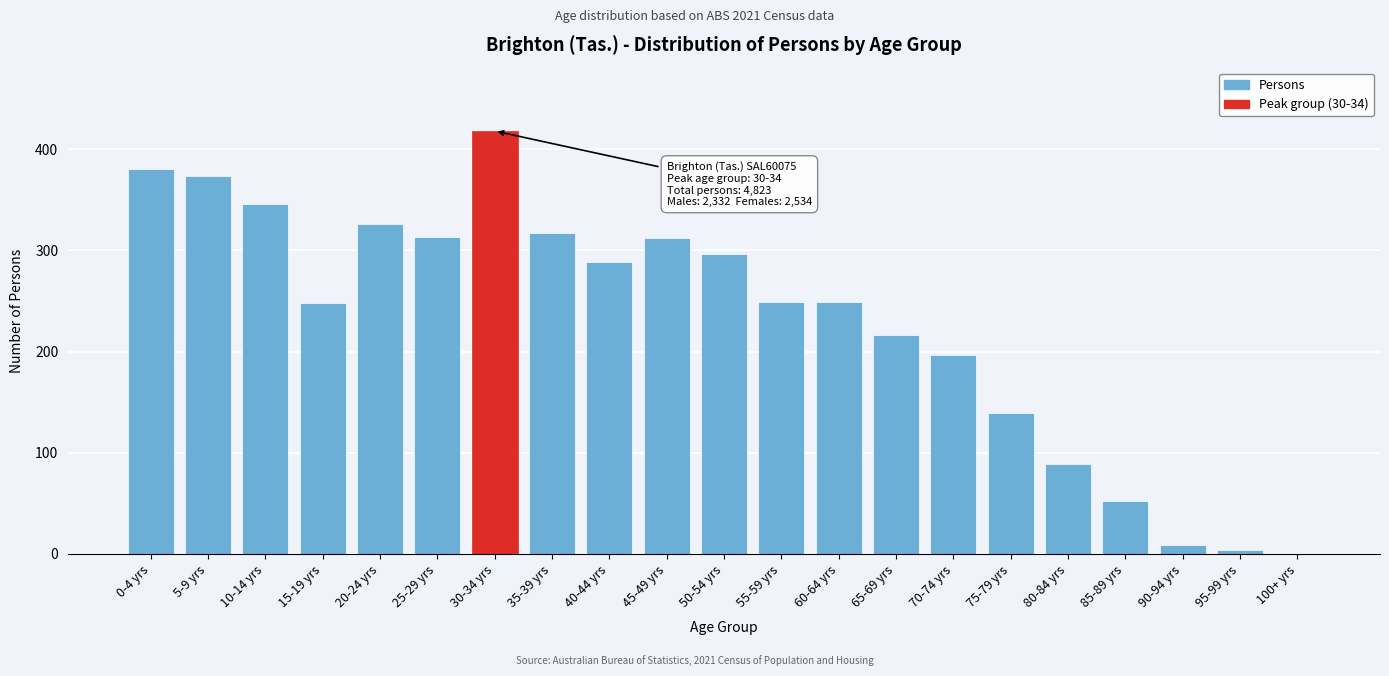

Is it true that the value at 35-39 yrs is 317?

True